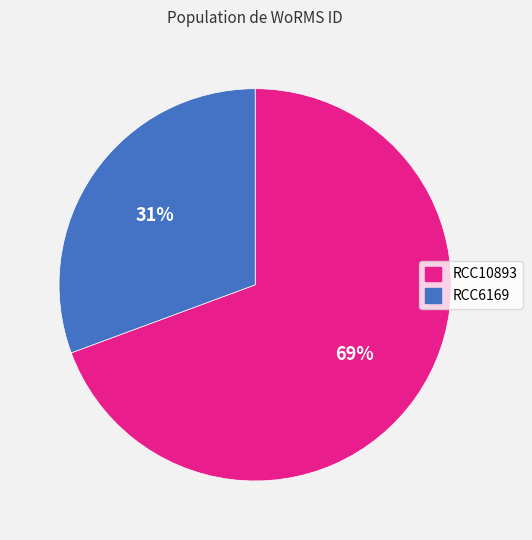

To the nearest percent, what percentage of the pie is RCC10893?

69%